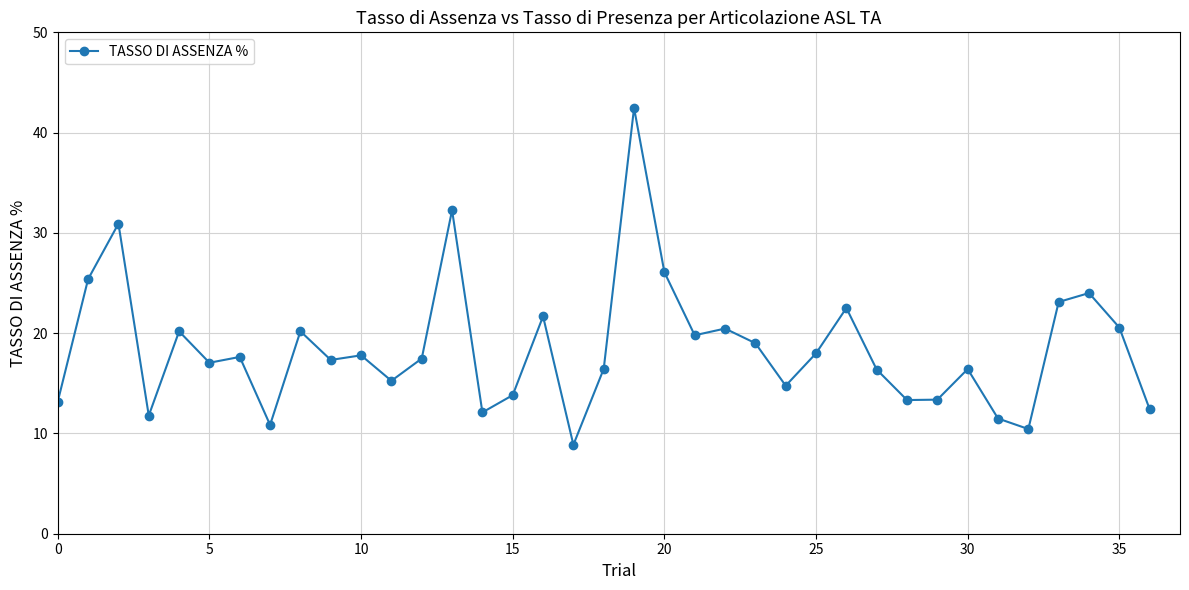

What is the average value?

18.5